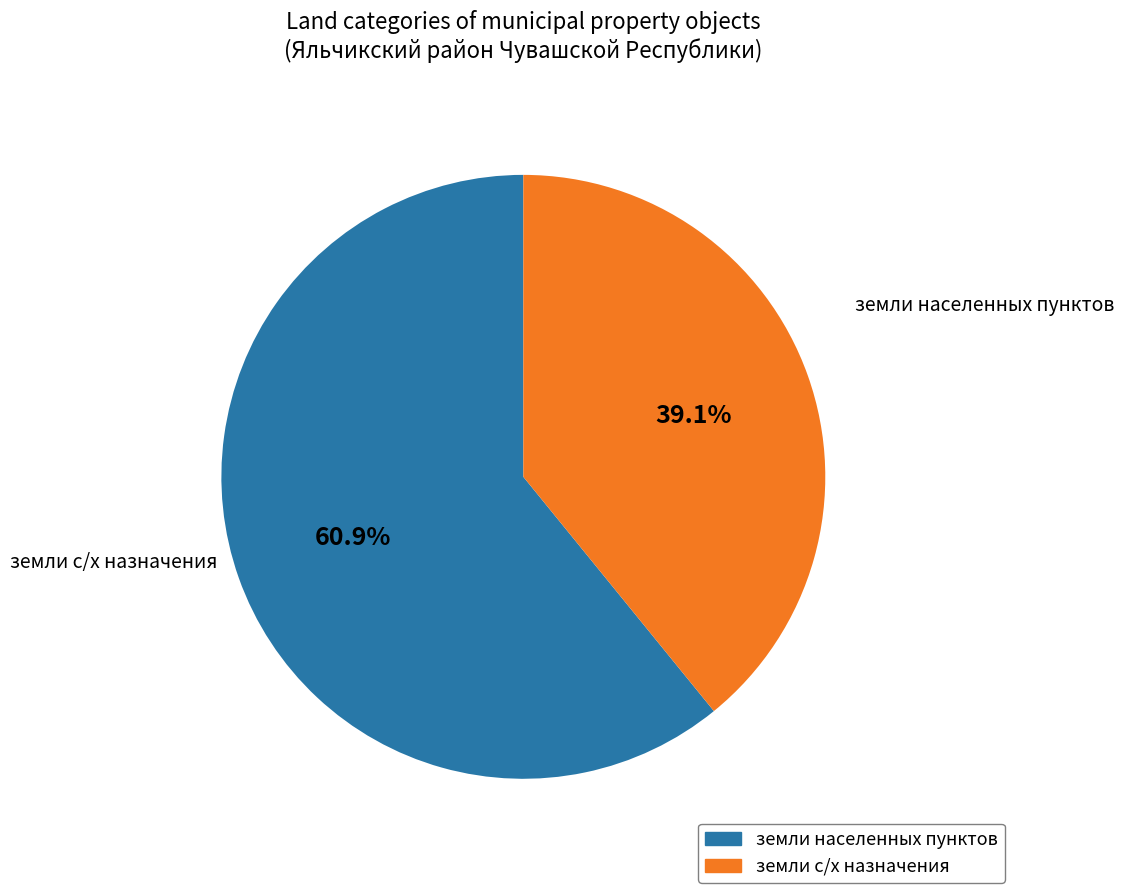

Approximately how many times larger is the value at земли с/х назначения compared to земли населенных пунктов?

0.6